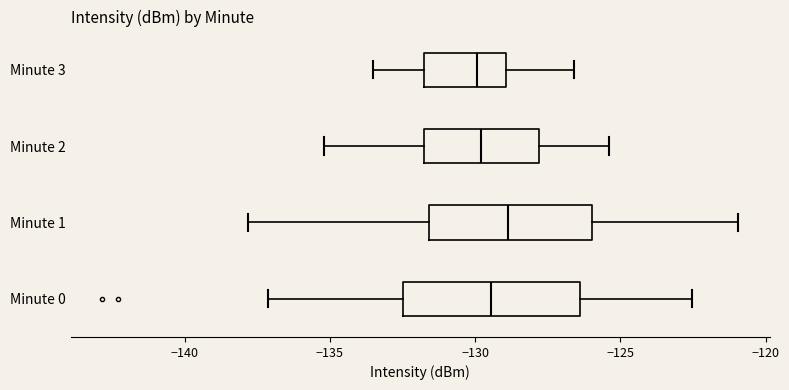

Reading bottom to top, transcribe this box plot: for each box, give where its median line is, the range the box spans, and where its two whiskers end, as read against the x-axis. The values are not printed on the chart, so give them approximately, as read against the axis.

Minute 0: median -129.5, box -132.5 to -126.5, whiskers -137.0 to -122.5
Minute 1: median -129.0, box -131.5 to -126.0, whiskers -138.0 to -121.0
Minute 2: median -130.0, box -131.5 to -128.0, whiskers -135.0 to -125.5
Minute 3: median -130.0, box -132.0 to -129.0, whiskers -133.5 to -126.5